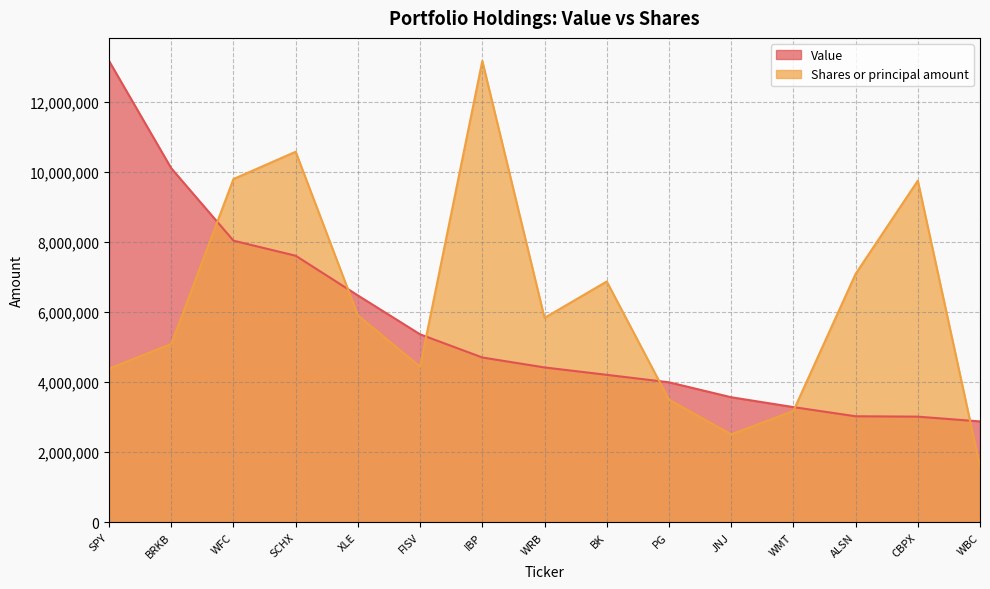

What is the total value across all series at IBP?

17871000.0